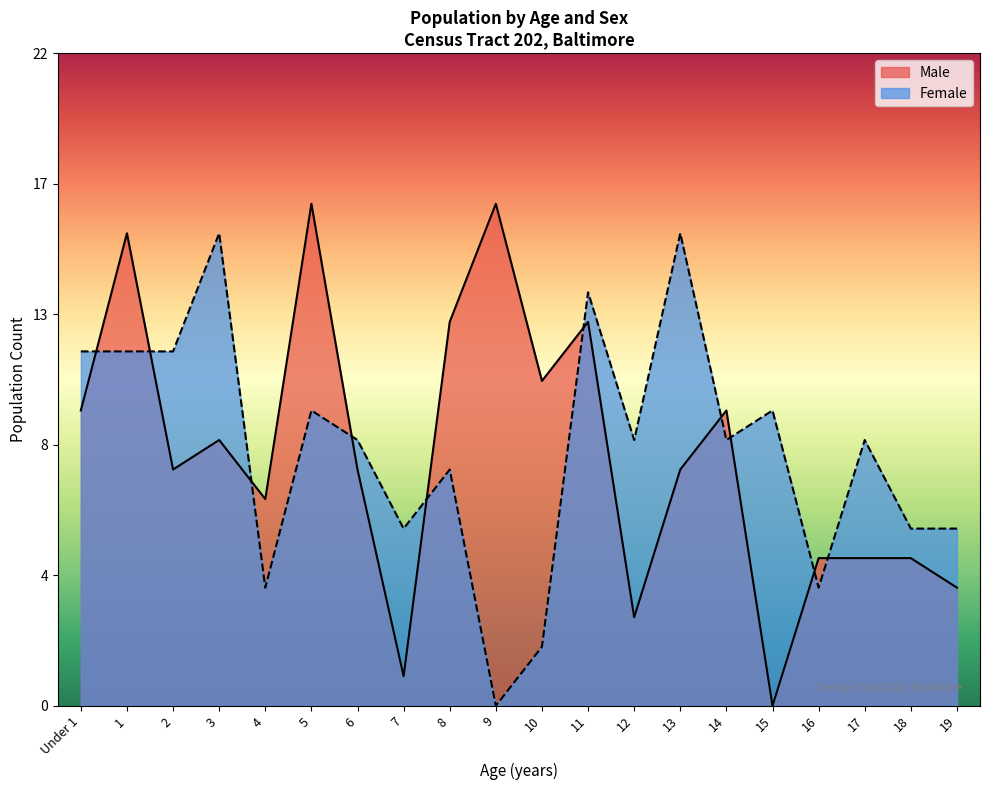

Rank the series by their average value, from lowest to highest.

Male, Female